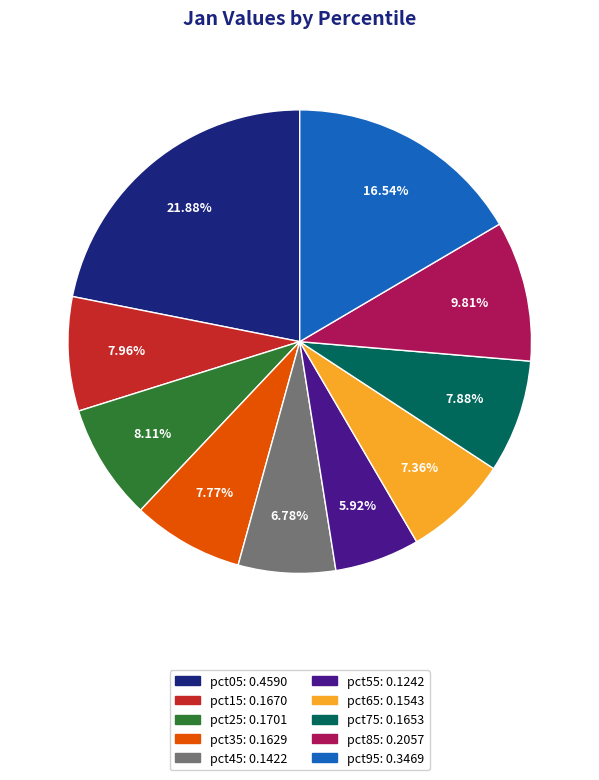

To the nearest percent, what percentage of the pie is pct15?

8%